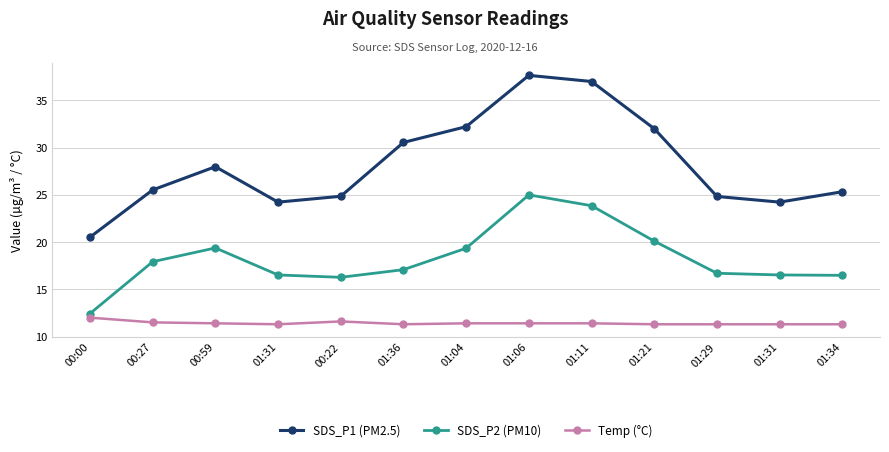

How many data points in SDS_P2 (PM10) are less than 17?

6